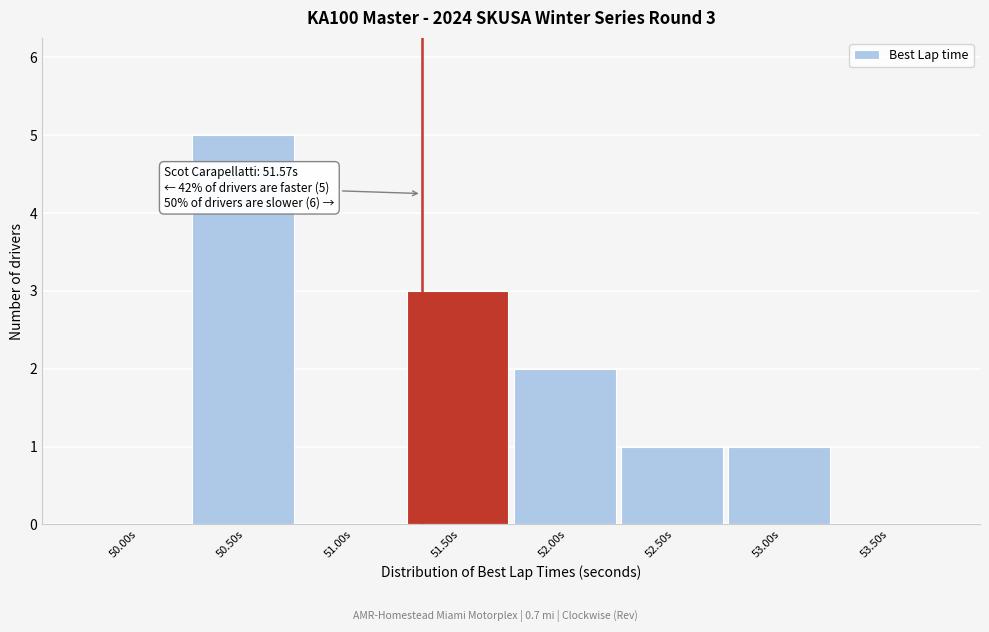

Reading left to right, what are all the values shown in this chart?

50.00s=0	50.50s=5	51.00s=0	51.50s=3	52.00s=2	52.50s=1	53.00s=1	53.50s=0